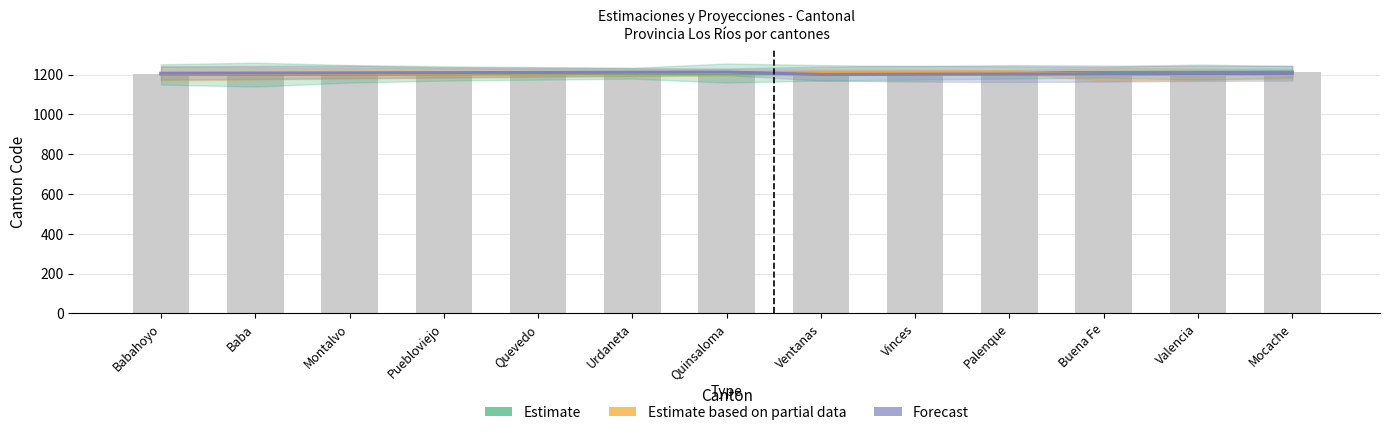

Reading left to right, list all the values displayed in this chart.

Estimate: Babahoyo=1201	Baba=1202	Montalvo=1203	Puebloviejo=1204	Quevedo=1205	Urdaneta=1206	Quinsaloma=1207	Ventanas=1208	Vinces=1209	Palenque=1210	Buena Fe=1211	Valencia=1212	Mocache=1213
Estimate based on partial data: Babahoyo=1204	Baba=1205	Montalvo=1206	Puebloviejo=1207	Quevedo=1208	Urdaneta=1209	Quinsaloma=1210	Ventanas=1211	Vinces=1212	Palenque=1213	Buena Fe=1201	Valencia=1202	Mocache=1203
Forecast: Babahoyo=1207	Baba=1208	Montalvo=1209	Puebloviejo=1210	Quevedo=1211	Urdaneta=1212	Quinsaloma=1213	Ventanas=1201	Vinces=1202	Palenque=1203	Buena Fe=1204	Valencia=1205	Mocache=1206